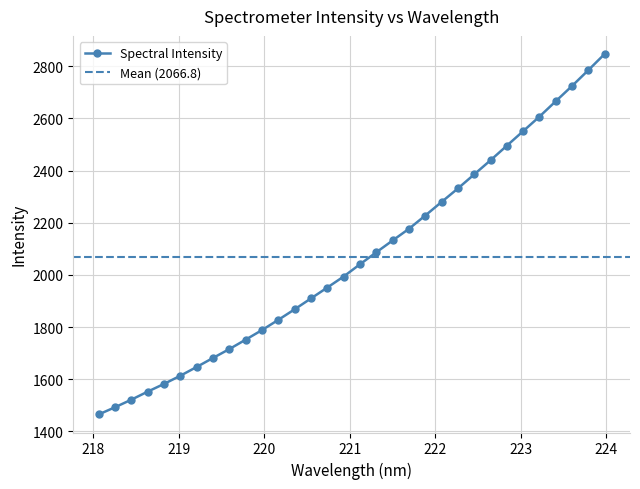

What is the sum of the values at 218.442 and 221.6902?

3697.9